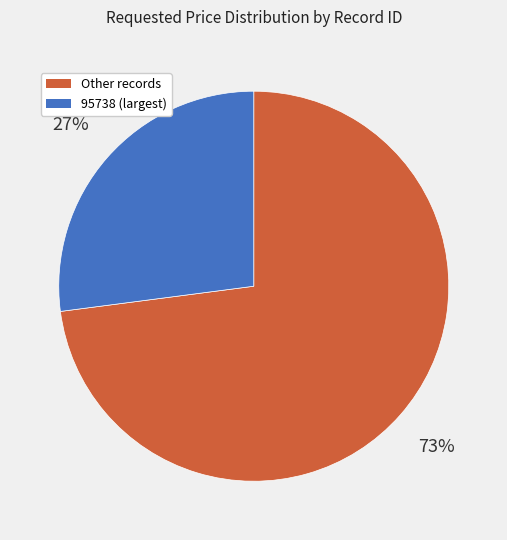

To the nearest percent, what is the difference between the largest and smallest slice percentages?

46%